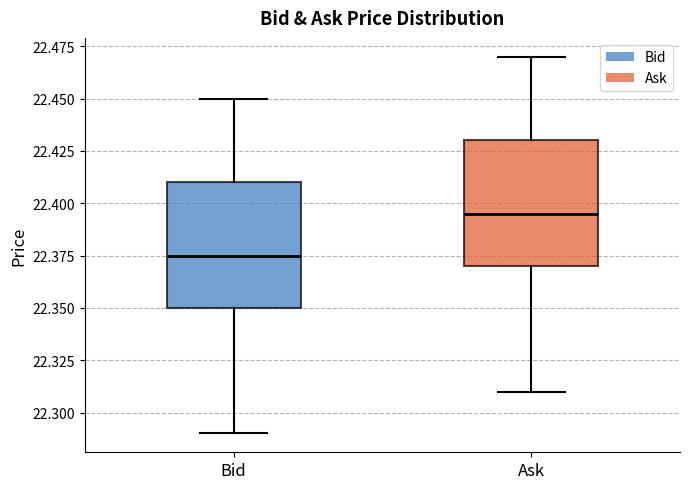

Which box's median line is the lowest?

Bid